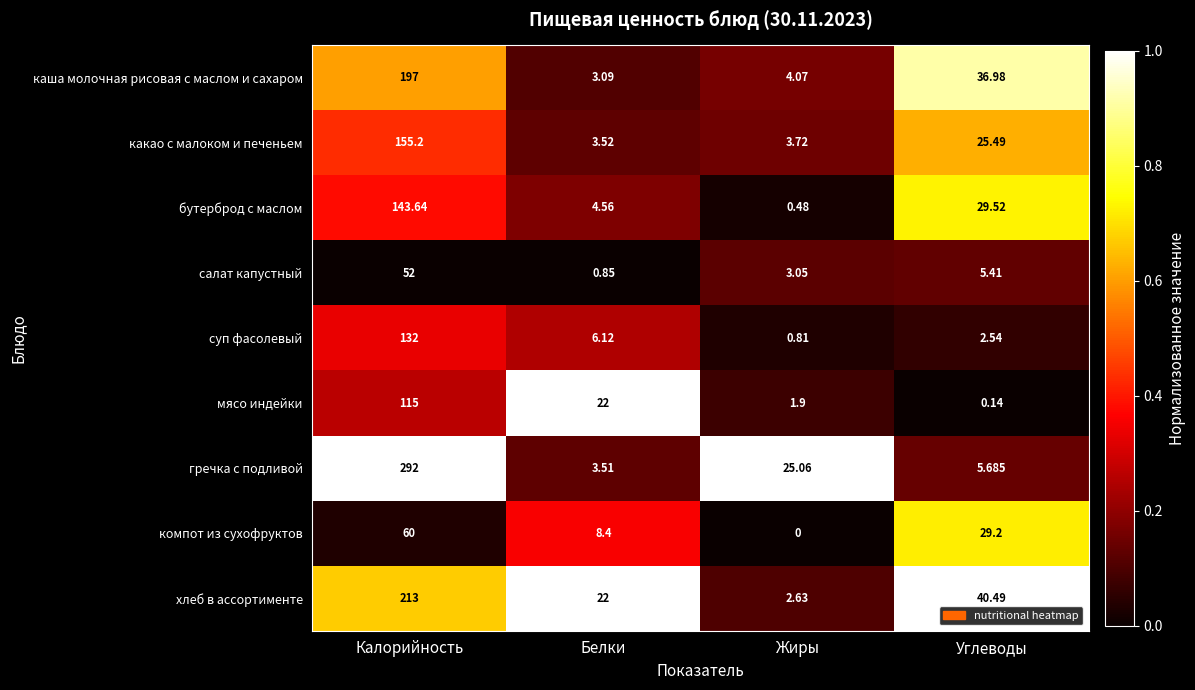

Which series has the largest total across all categories?

гречка с подливой